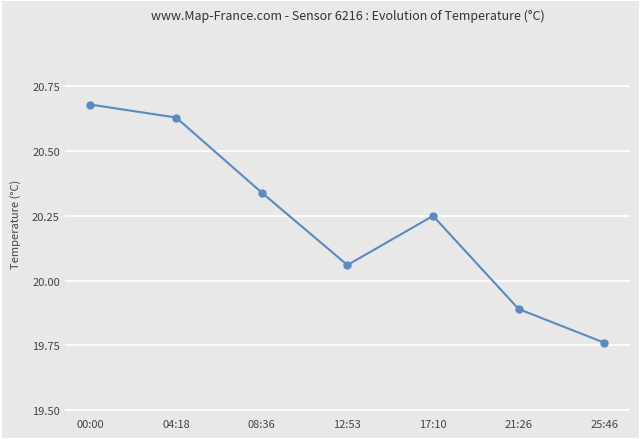

Where does the data first go above 20?

00:00